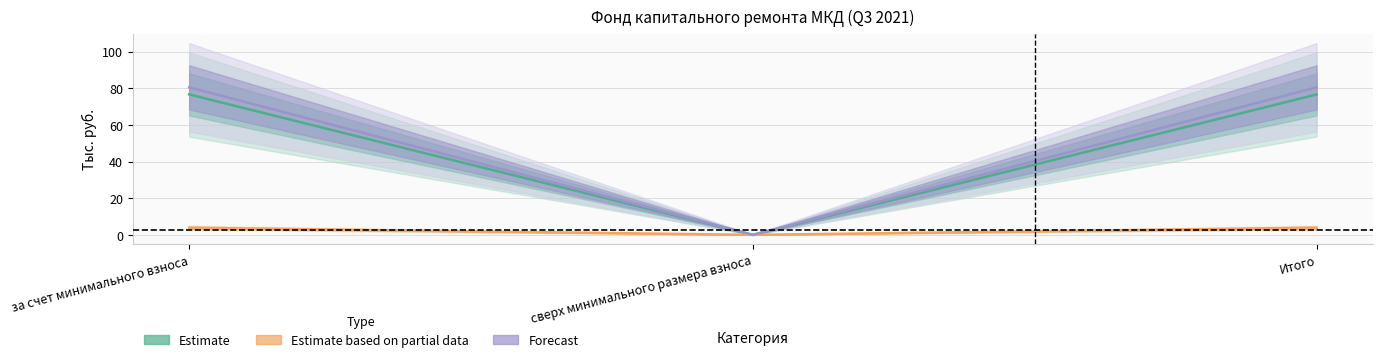

At which category is the sum across all series the highest?

за счет минимального взноса